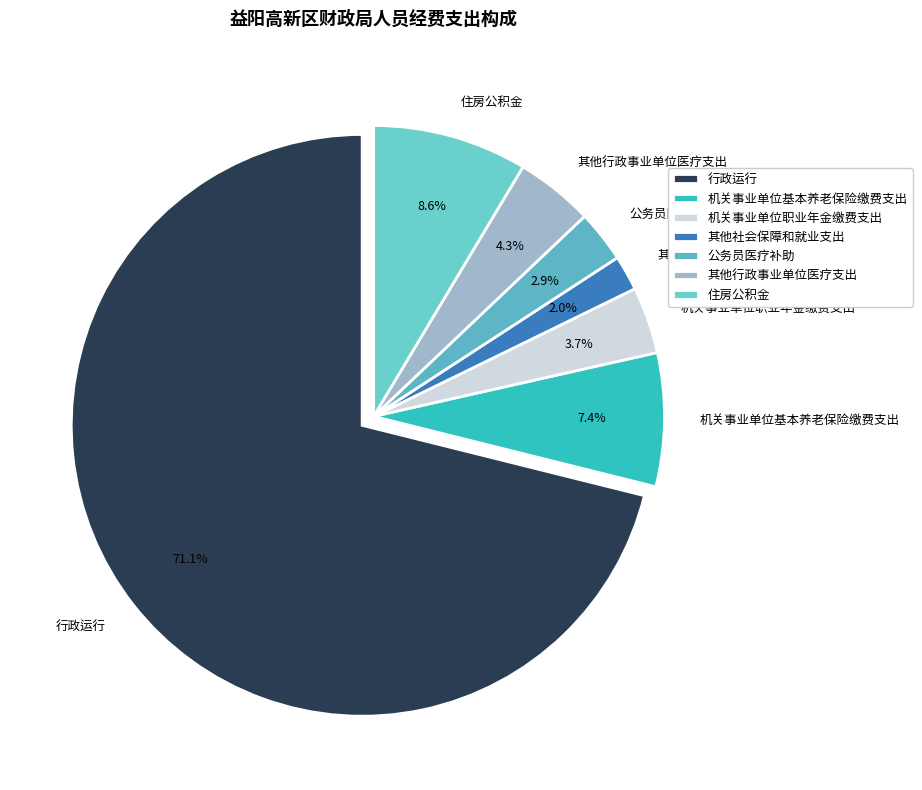

Is it true that 机关事业单位职业年金缴费支出 is 12% of the pie?

False